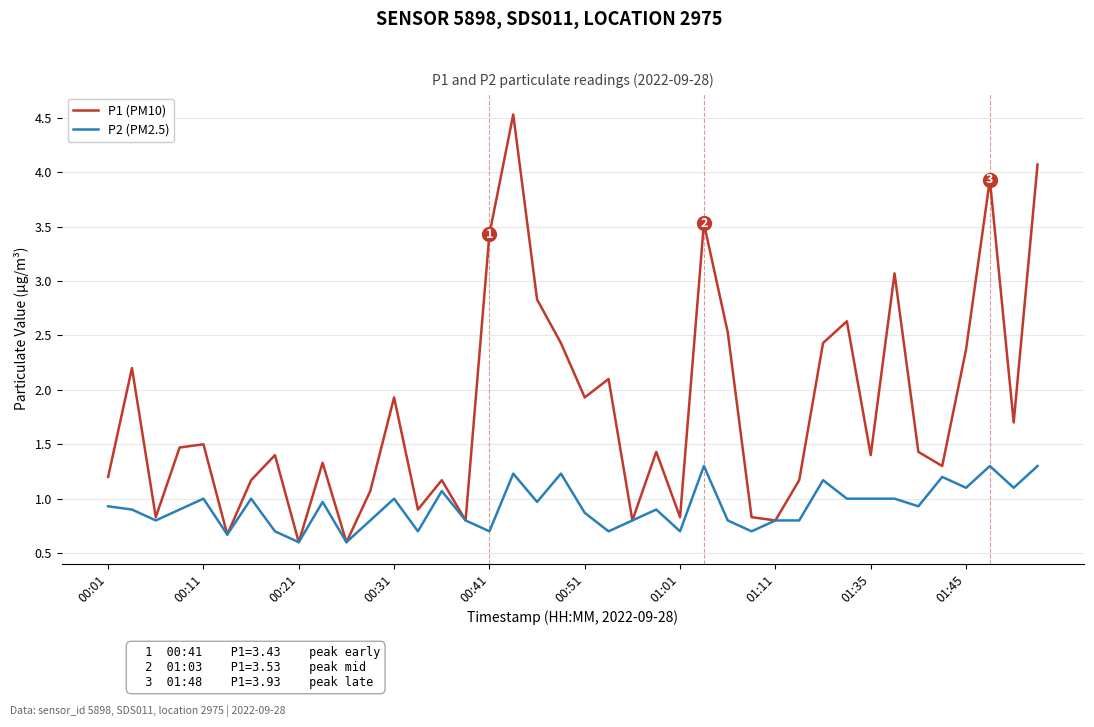

Which series has the largest range (max minus min)?

P1 (PM10)